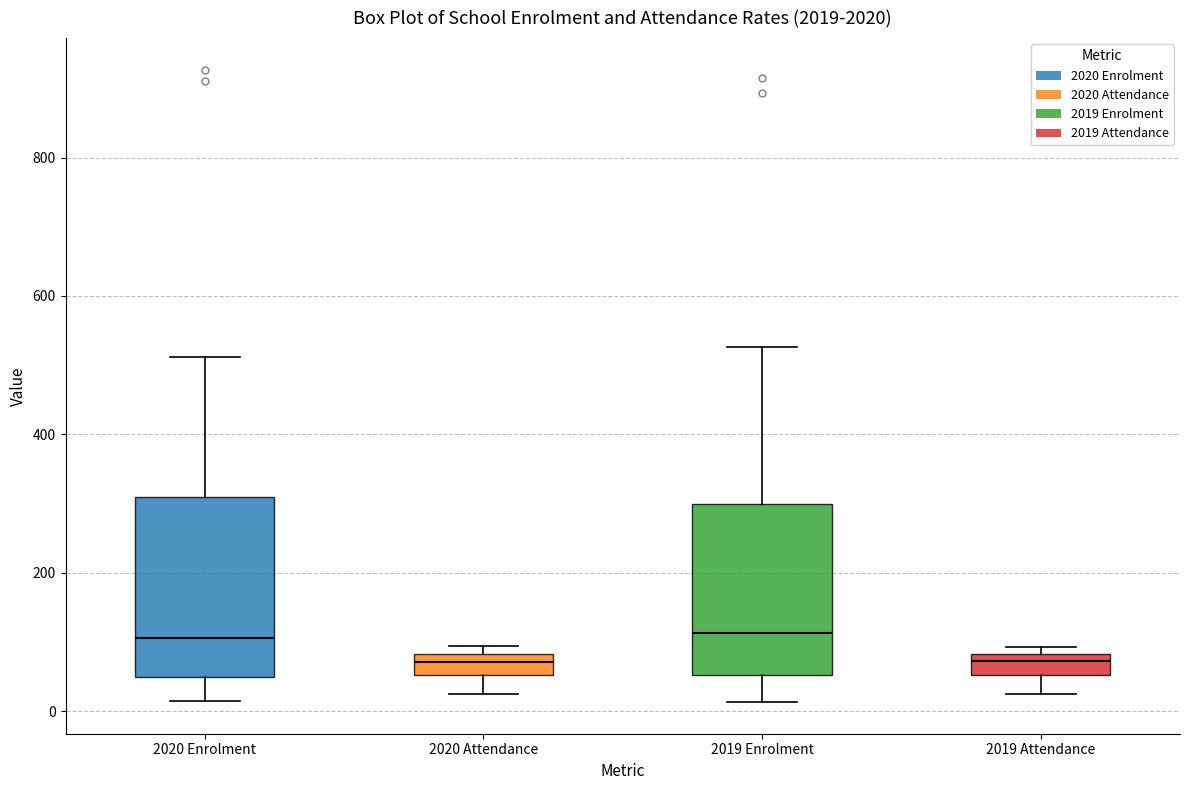

Where is the upper edge of the box for 2019 Enrolment on the y-axis? The values are not printed on the chart, so give them approximately, as read against the axis.

300